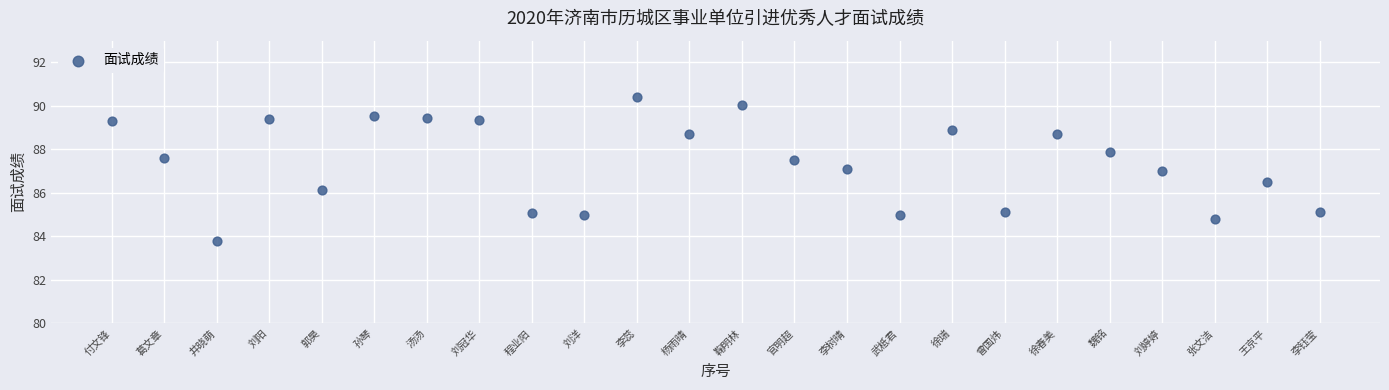

What is the range of X values (max minus min)?

23.0